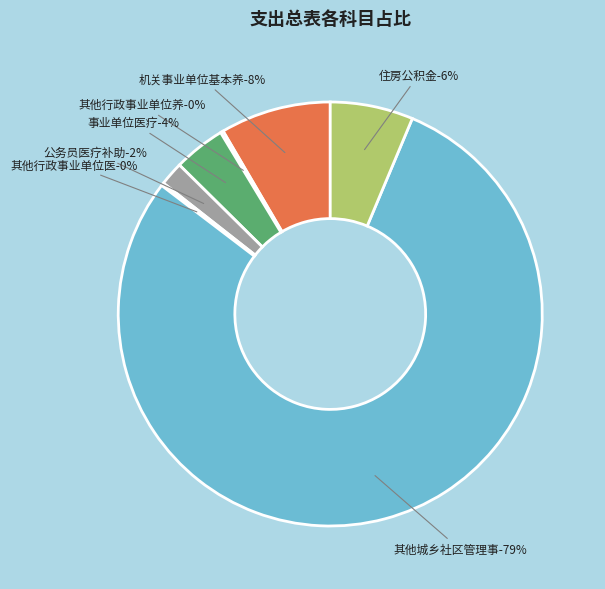

How many slices are in this pie chart?

7